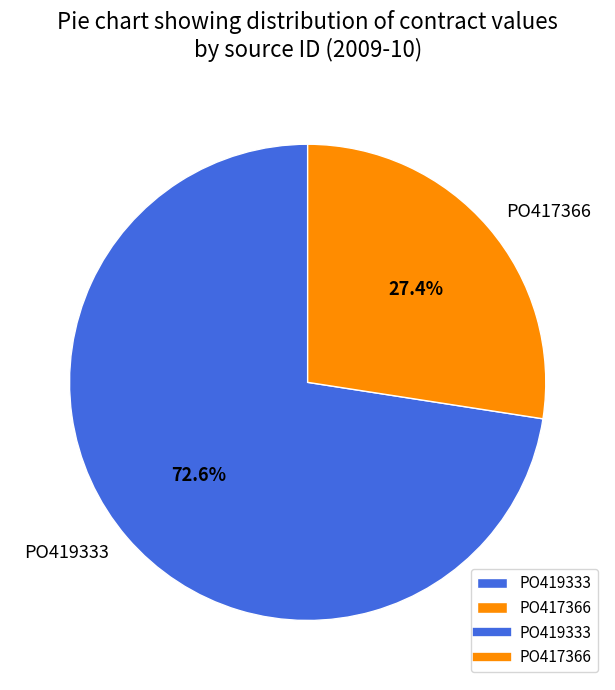

The PO417366 slice represents 27% of the pie. True or false?

True